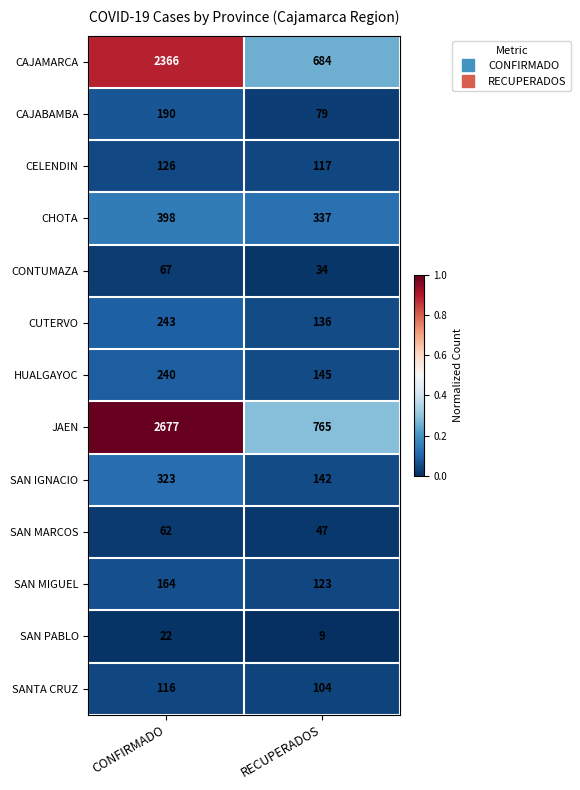

Reading right to left, list all the values displayed in this chart.

CAJAMARCA: 684	2366
CAJABAMBA: 79	190
CELENDIN: 117	126
CHOTA: 337	398
CONTUMAZA: 34	67
CUTERVO: 136	243
HUALGAYOC: 145	240
JAEN: 765	2677
SAN IGNACIO: 142	323
SAN MARCOS: 47	62
SAN MIGUEL: 123	164
SAN PABLO: 9	22
SANTA CRUZ: 104	116